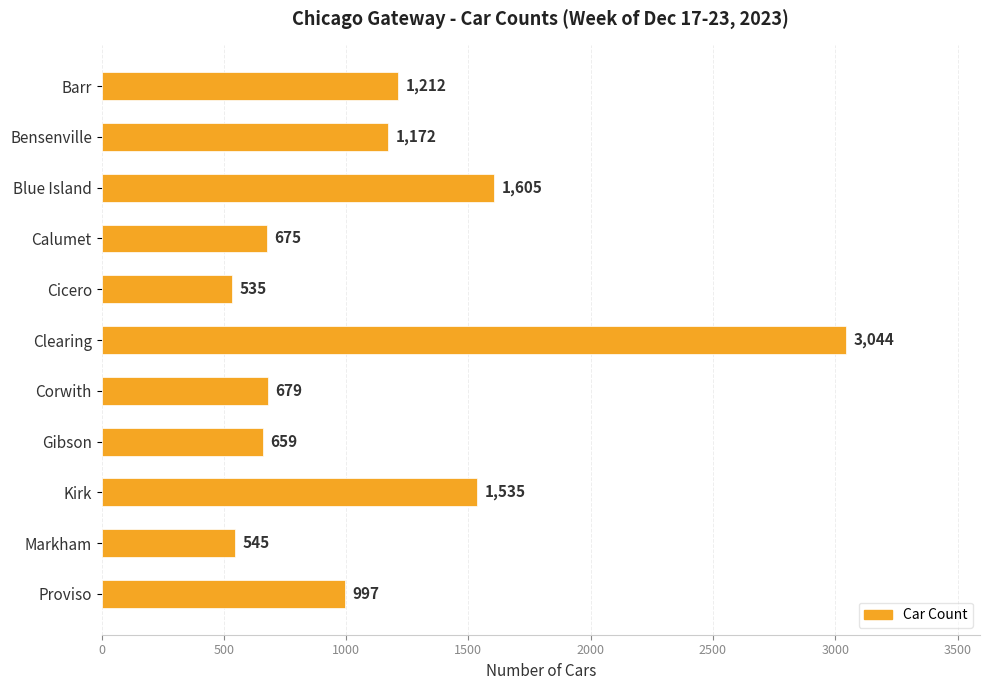

Between Kirk and Proviso, which is larger?

Kirk